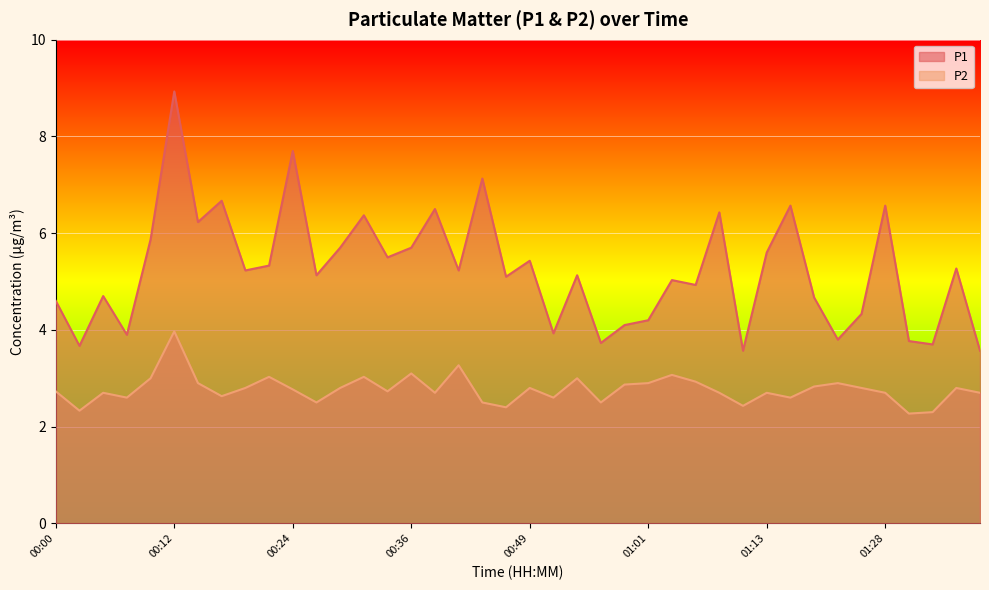

Does the chart display data point markers on the line(s)?

No